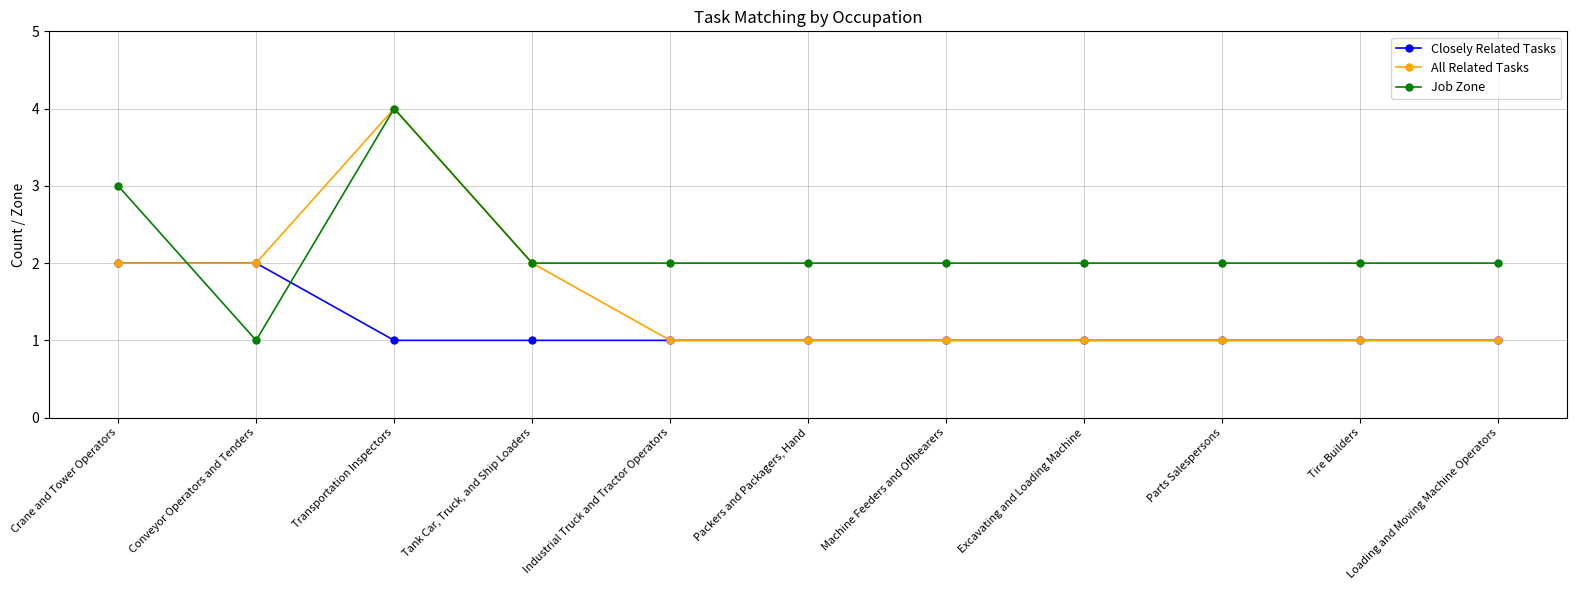

The value of Closely Related Tasks at Packers and Packagers, Hand is 1. True or false?

True